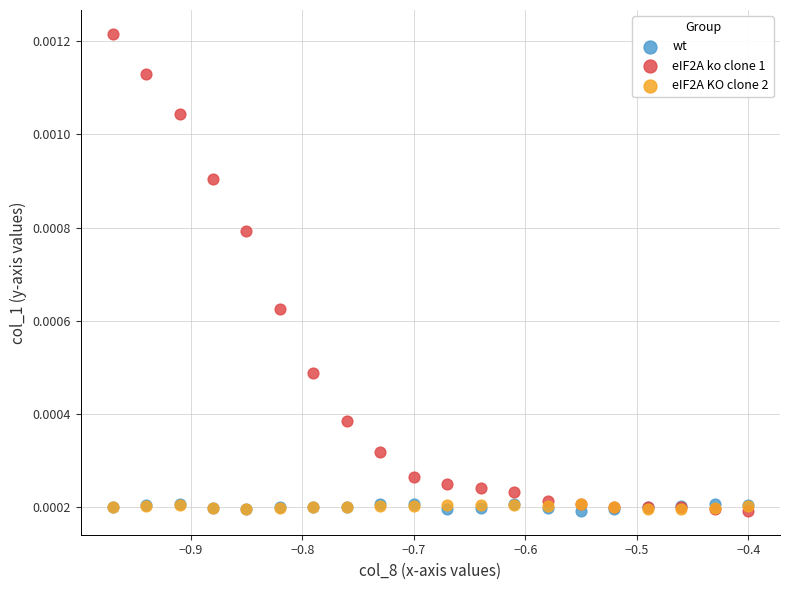

Which series has the widest spread of Y values?

eIF2A ko clone 1